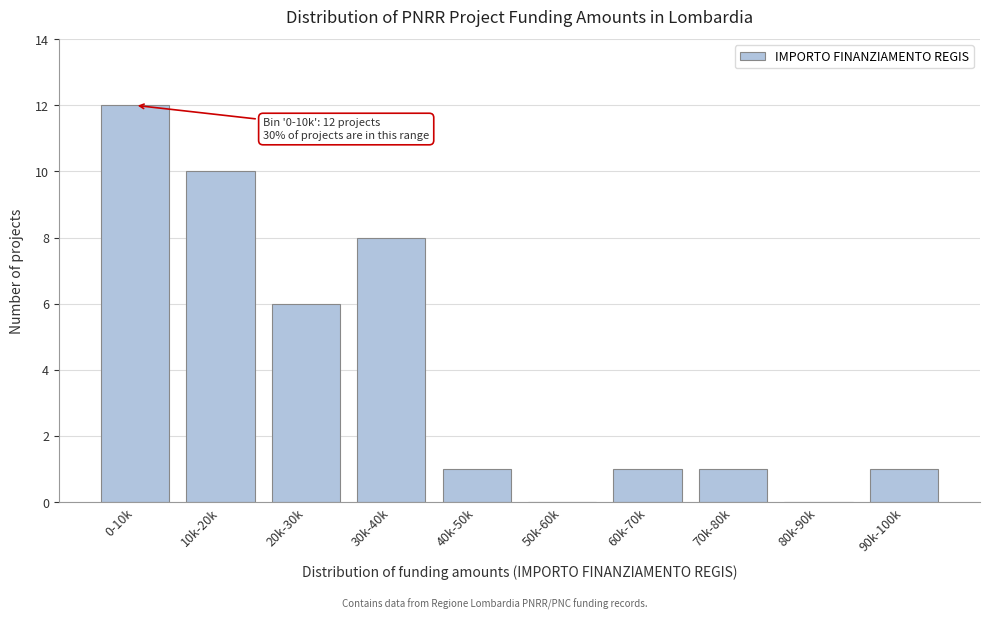

Reading left to right, transcribe all the data shown in this chart.

0-10k=12	10k-20k=10	20k-30k=6	30k-40k=8	40k-50k=1	50k-60k=0	60k-70k=1	70k-80k=1	80k-90k=0	90k-100k=1